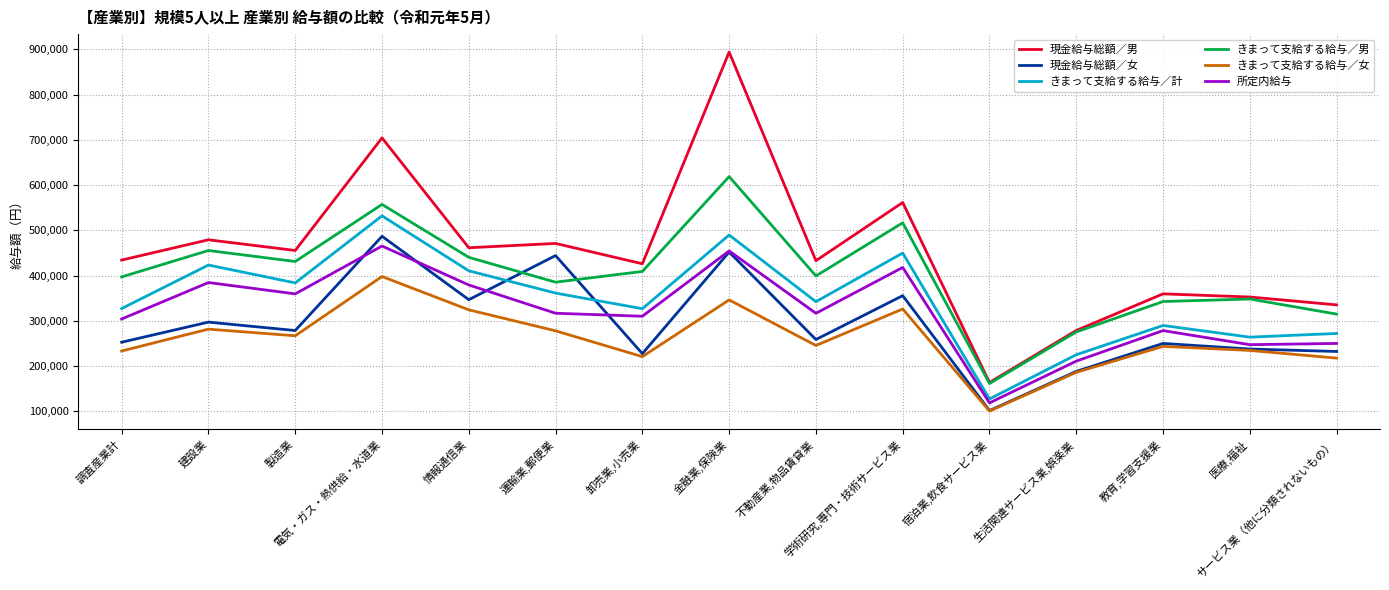

What is the smallest value displayed?

100694